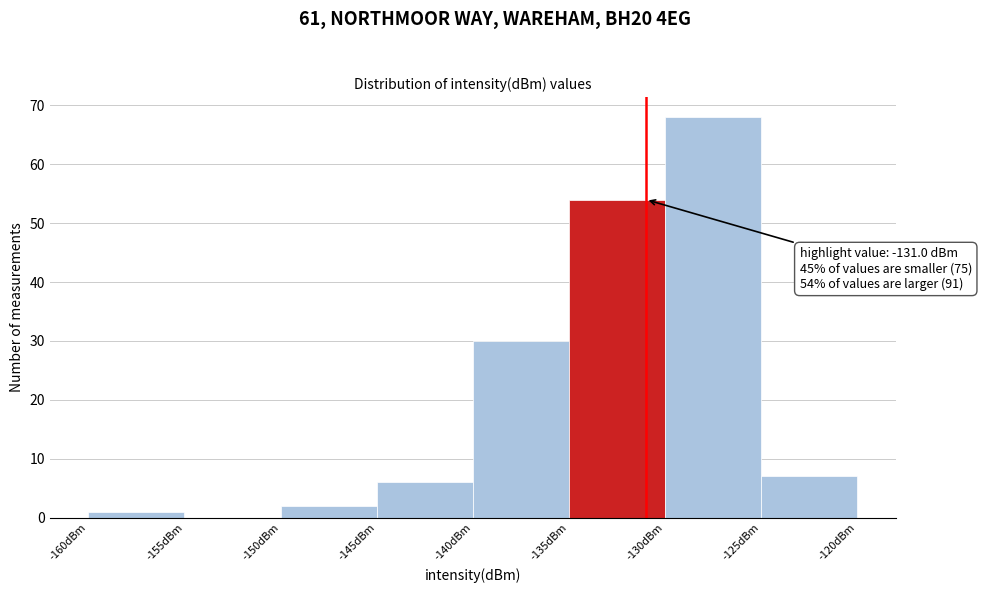

Over which range of the x-axis is the bar tallest?

-130 to -125